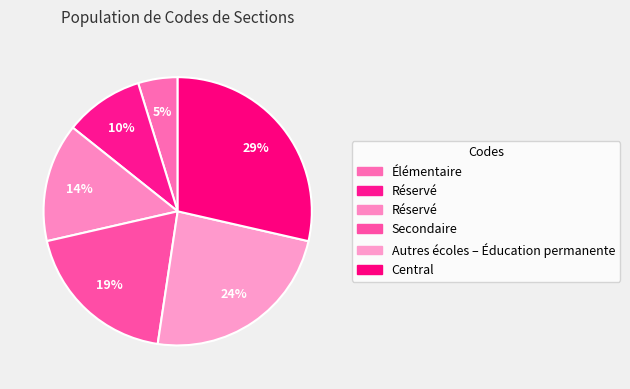

How many segments does this pie chart have?

6